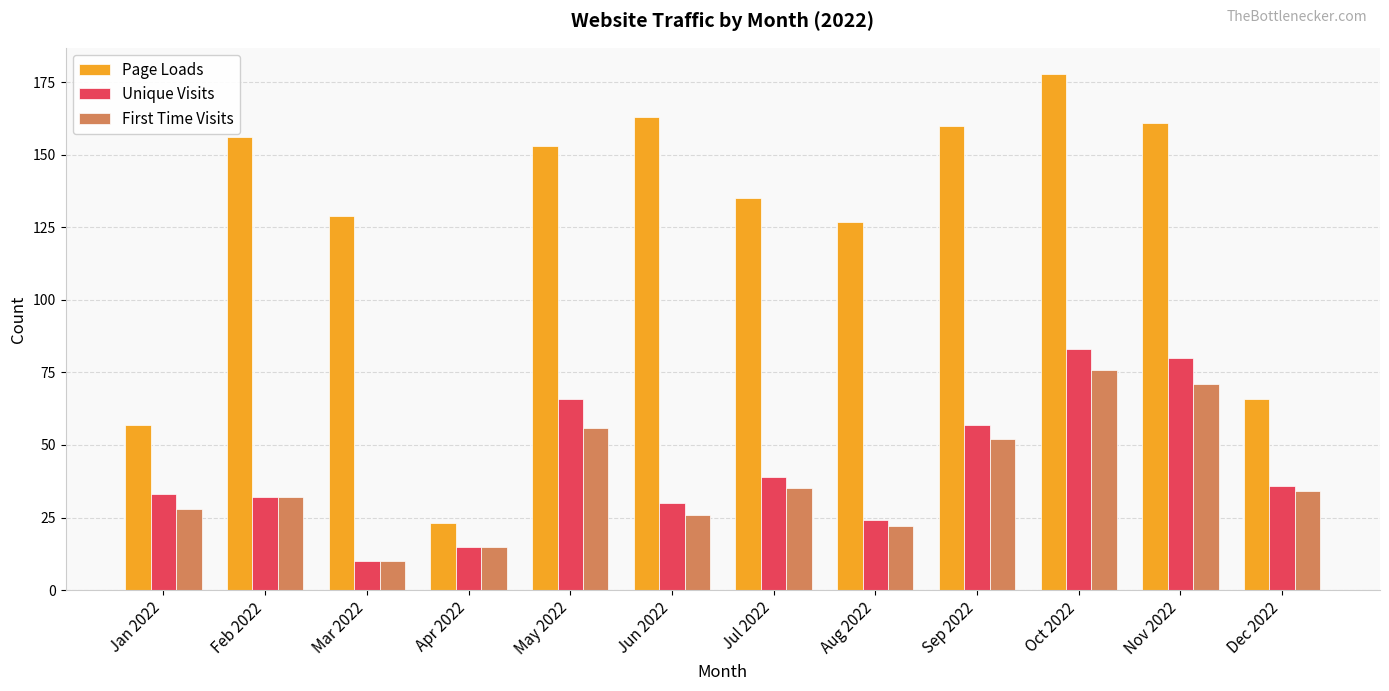

True or false: First Time Visits has a value of 21 at Apr 2022.

False